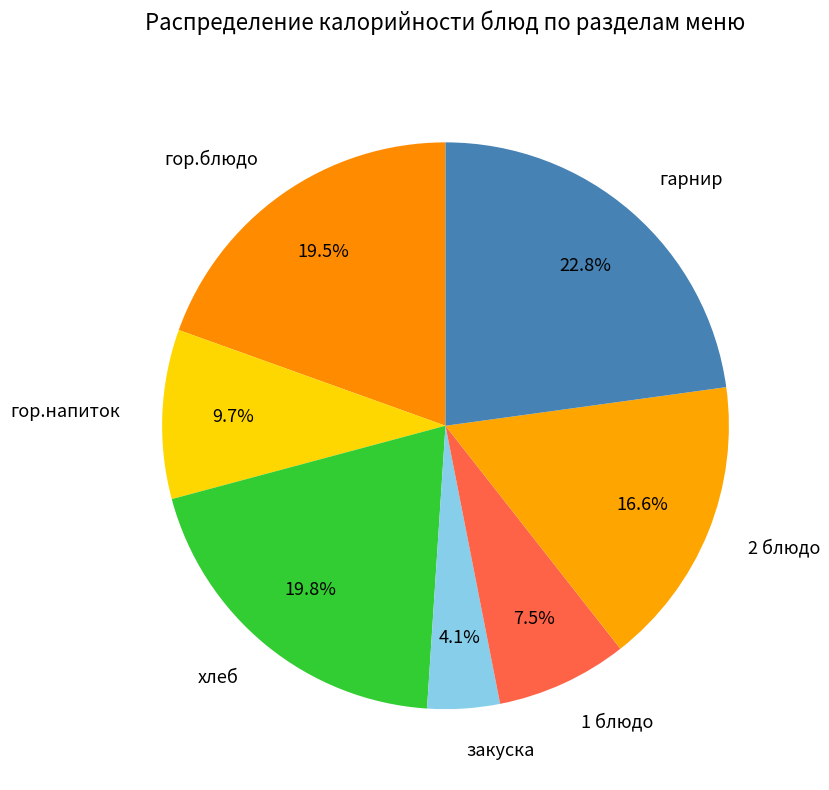

What is the total percentage of гарнир and 2 блюдо?

39.4%